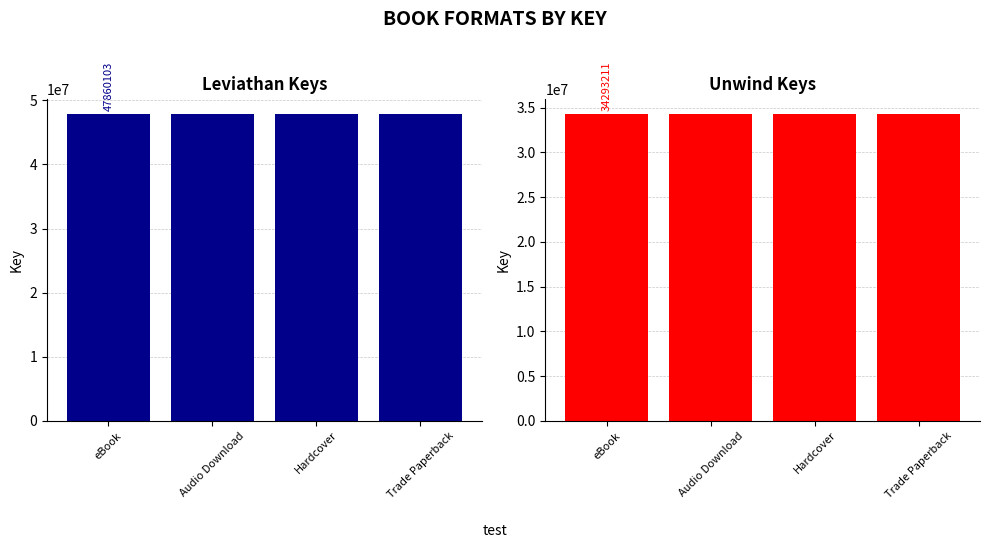

What is the label of the 1st bar from the right?

Trade Paperback